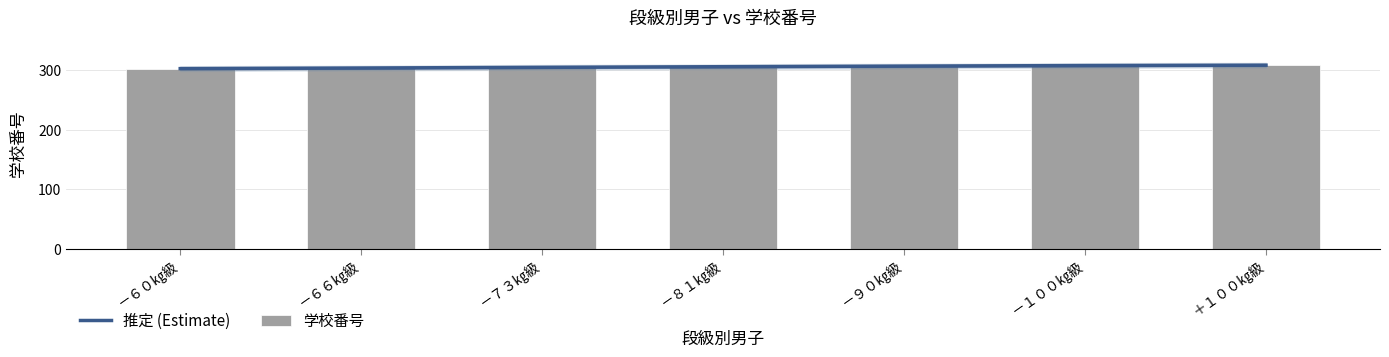

What is the total value across all series at －７３㎏級?

609.9